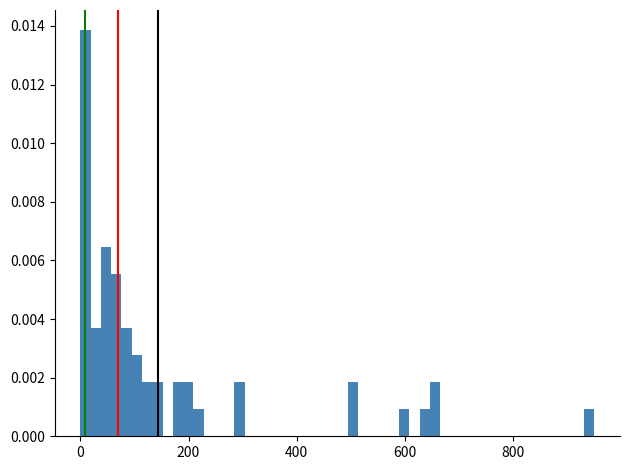

Around what value on the x-axis is the tallest bar? Give the approximate position of its centre, as read against the axis.

0